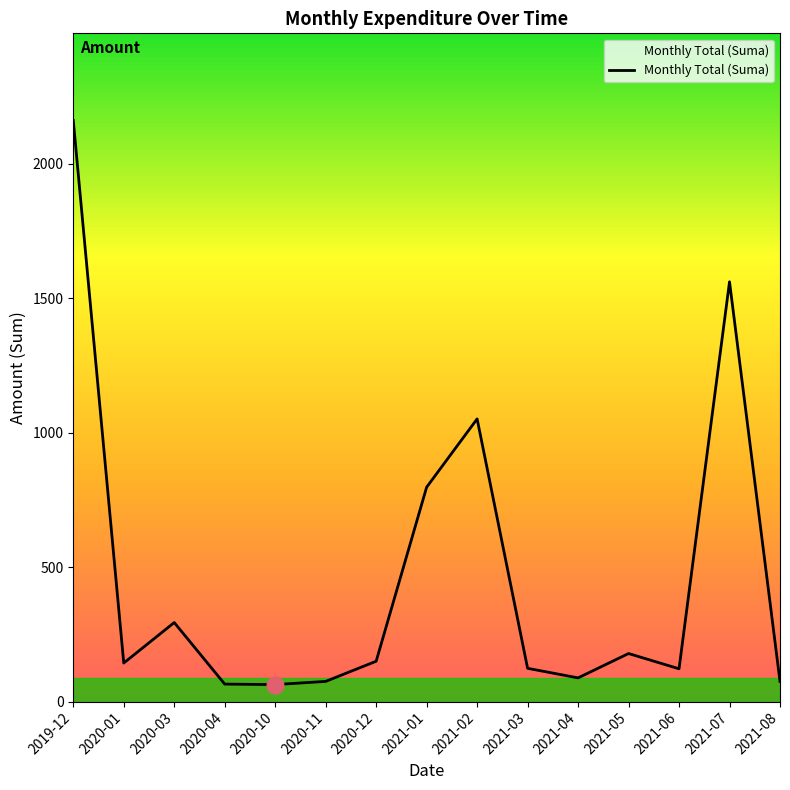

What is the smallest value displayed?

63.1